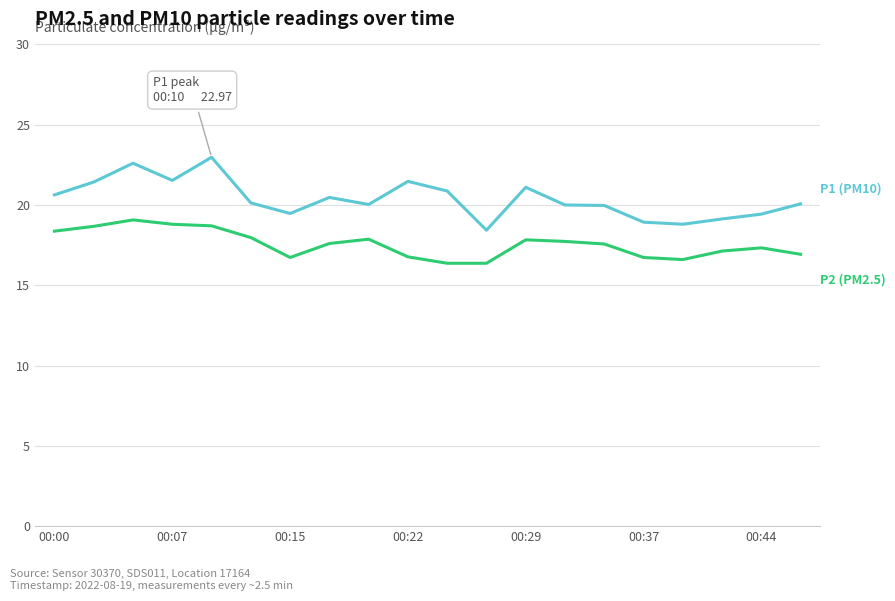

What is the minimum value shown in the chart?

16.4